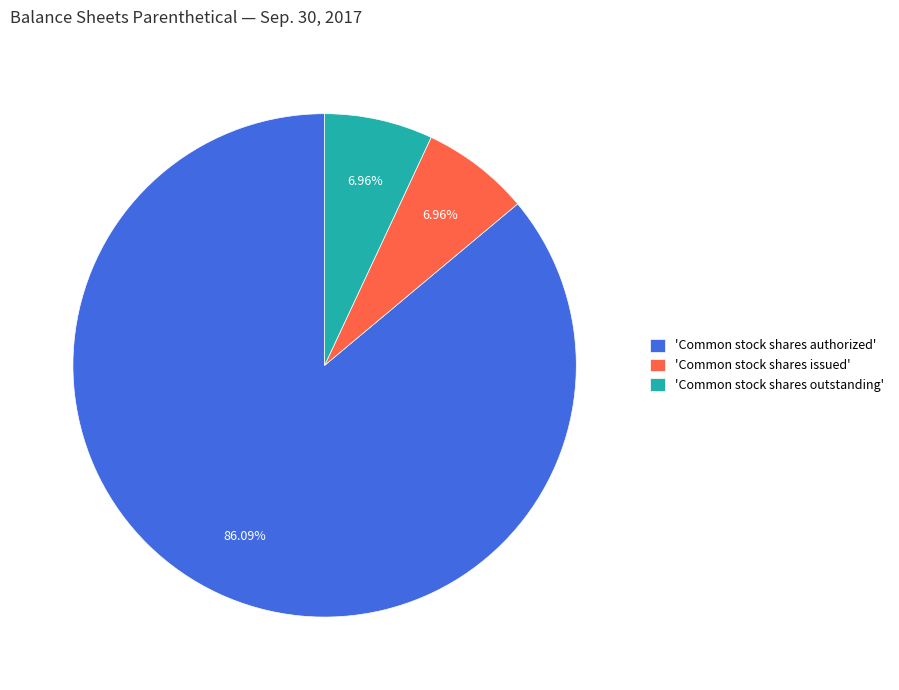

Does 'Common stock shares issued' represent more than half of the total?

No